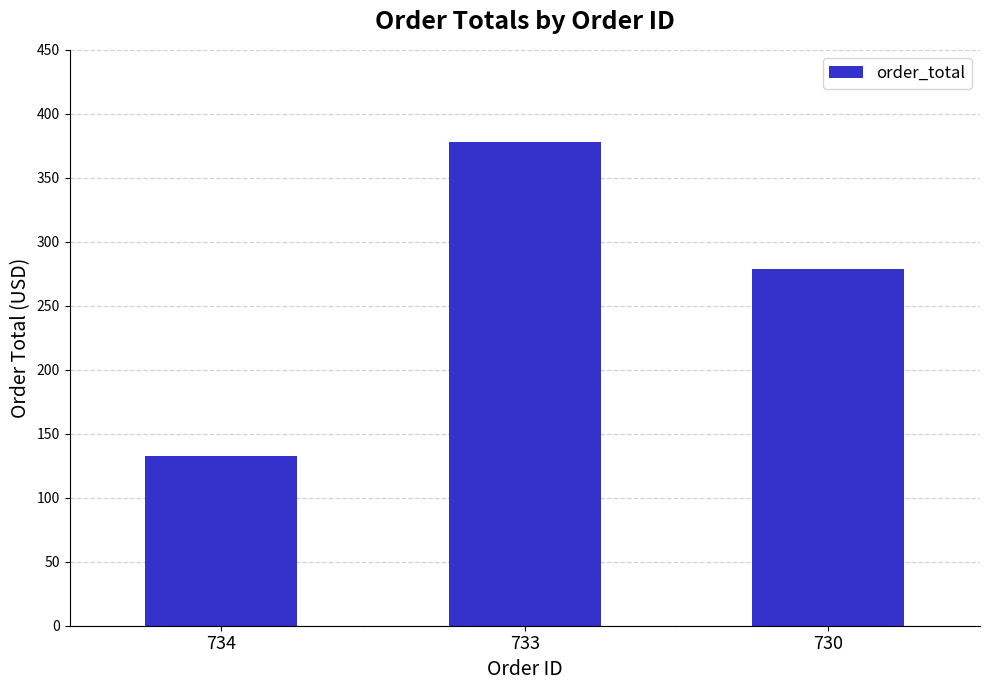

How many data points are above 278?

2